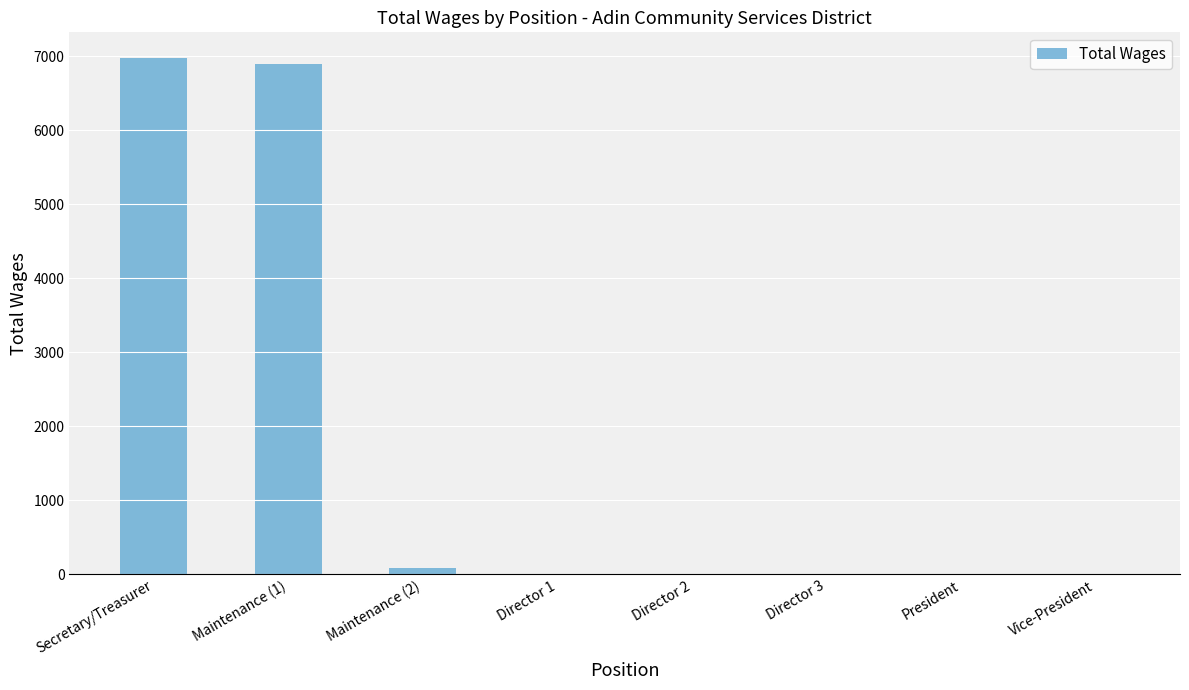

Does the chart contain stacked bars?

No